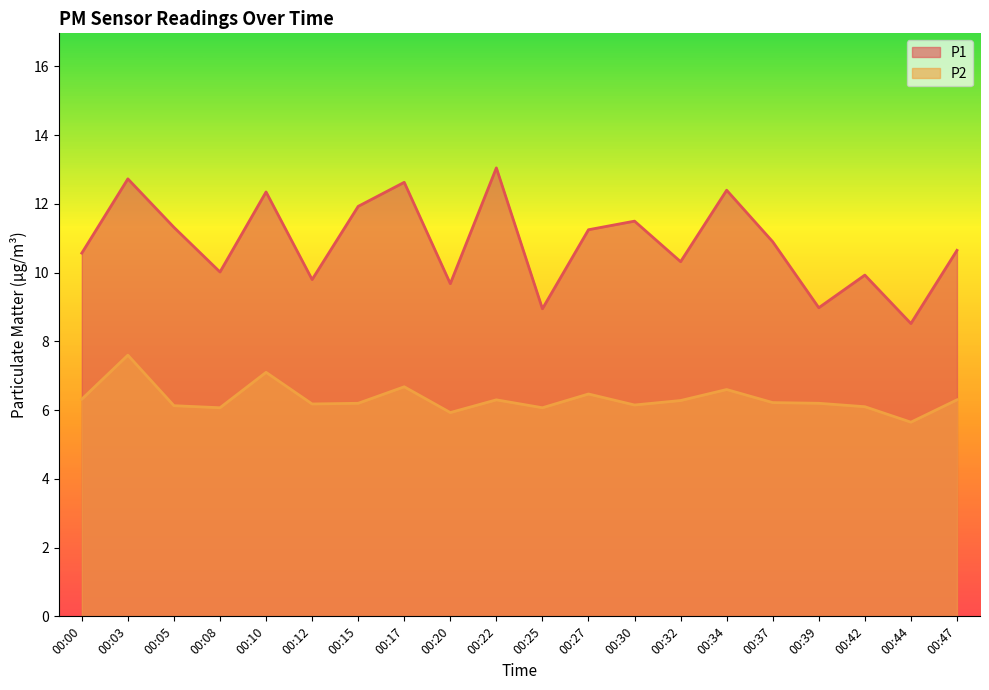

Where is the first local minimum for P2?

00:08